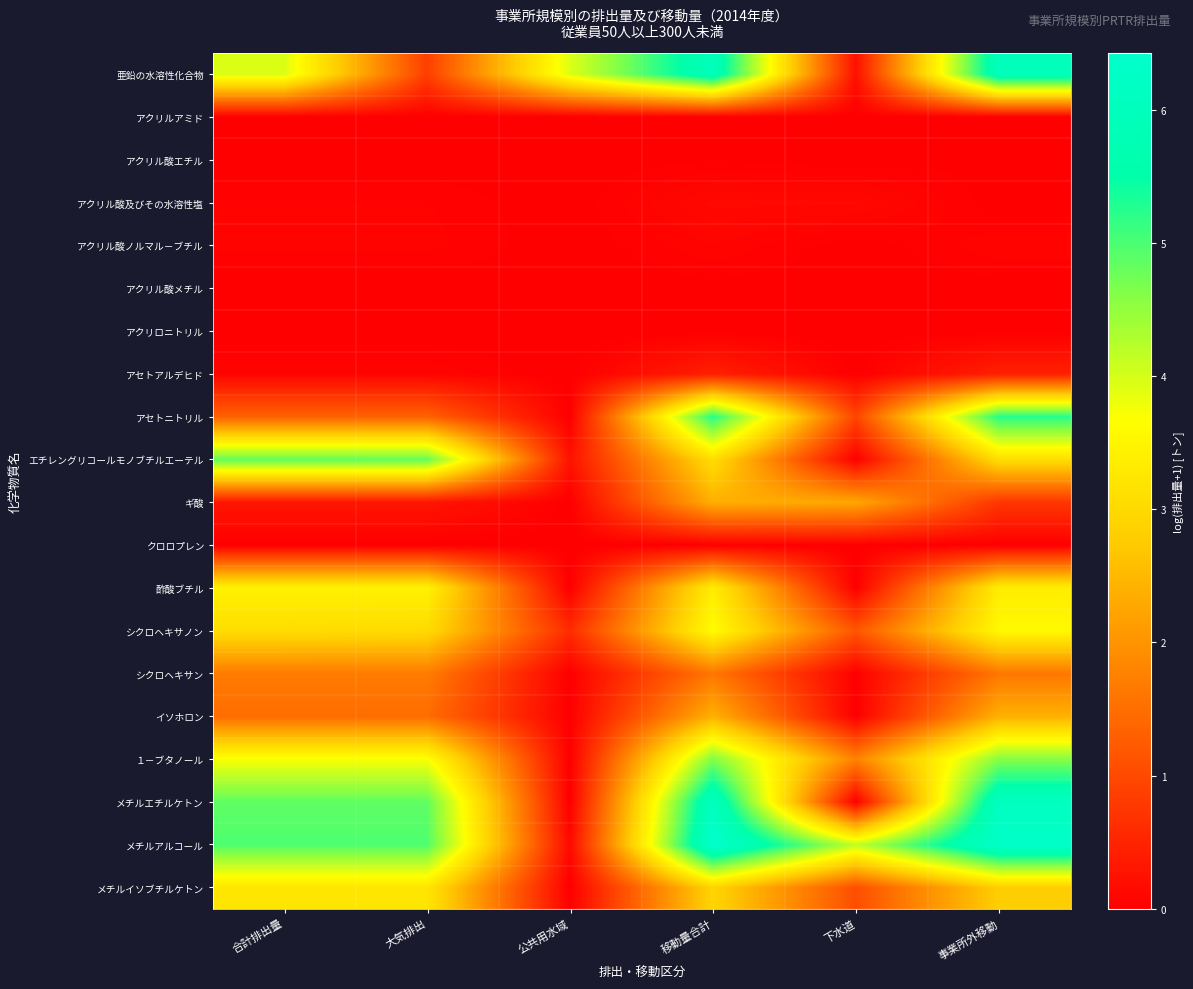

List the series in order of their peak value, highest first.

メチルアルコール, メチルエチルケトン, 亜鉛の水溶性化合物, アセトニトリル, エチレングリコールモノブチルエーテル, １－ブタノール, シクロヘキサノン, 酢酸ブチル, メチルイソブチルケトン, イソホロン, ギ酸, シクロヘキサン, アセトアルデヒド, アクリル酸及びその水溶性塩, アクリル酸ノルマル－ブチル, アクリル酸エチル, アクリル酸メチル, アクリロニトリル, アクリルアミド, クロロプレン